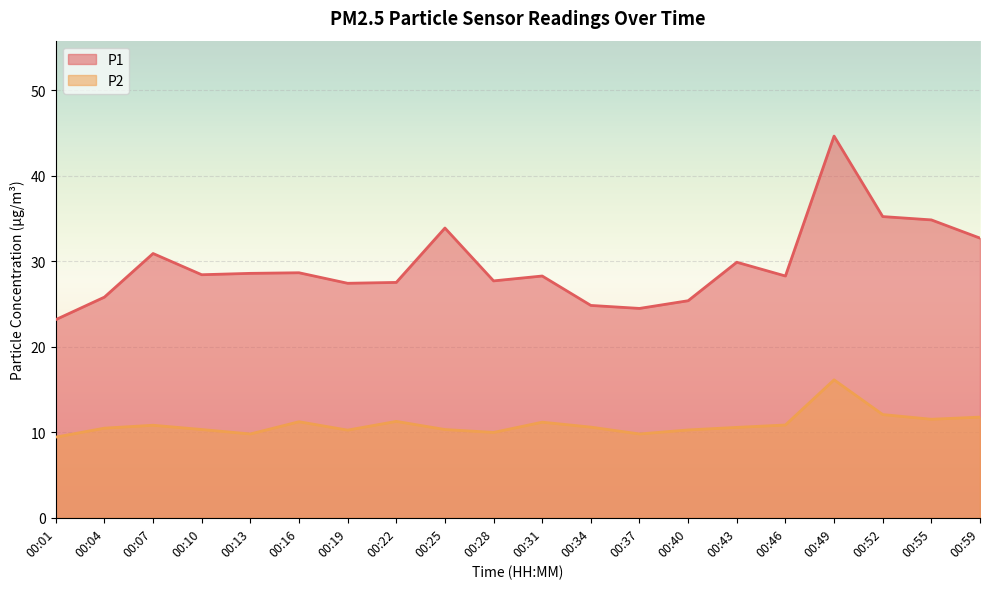

How many lines are shown in the chart?

2